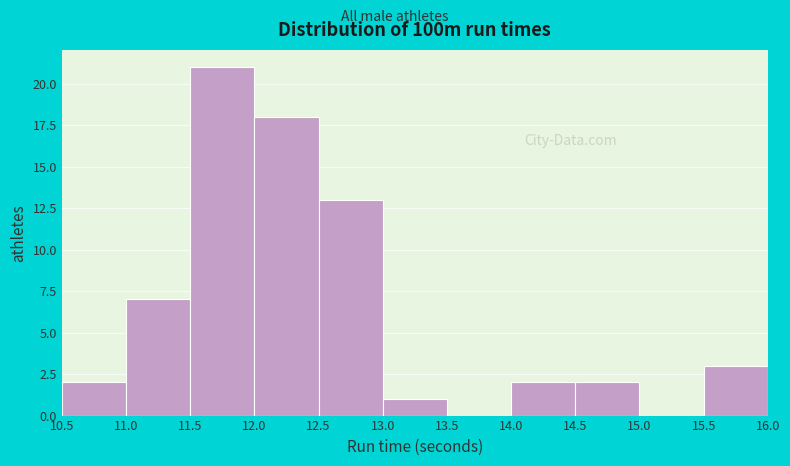

Reading left to right, list every bar in this chart as the range it spans on the x-axis followed by its height. The values are not printed on the chart, so give them approximately, as read against the axis.

10.5 to 11.0: 2
11.0 to 11.5: 7
11.5 to 12.0: 21
12.0 to 12.5: 18
12.5 to 13.0: 13
13.0 to 13.5: 1
13.5 to 14.0: 0
14.0 to 14.5: 2
14.5 to 15.0: 2
15.0 to 15.5: 0
15.5 to 16.0: 3